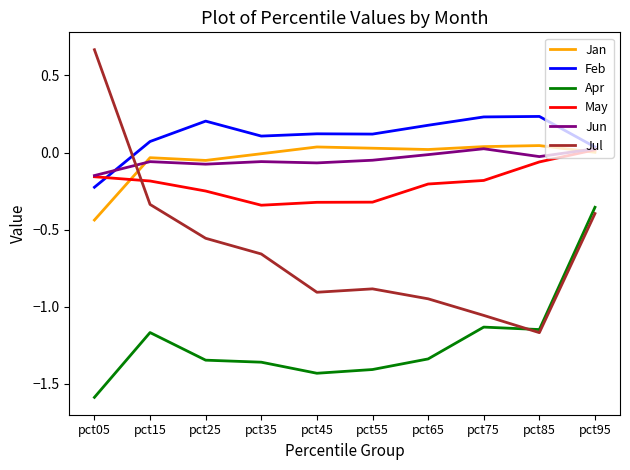

True or false: Jun and Apr cross at least once.

False